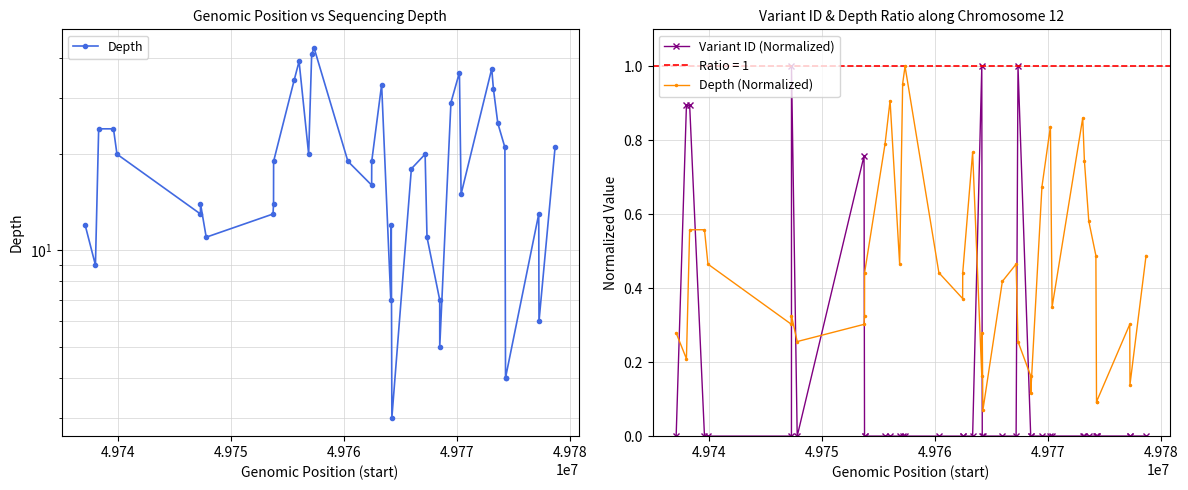

Is this an area chart (filled region under the line)?

No